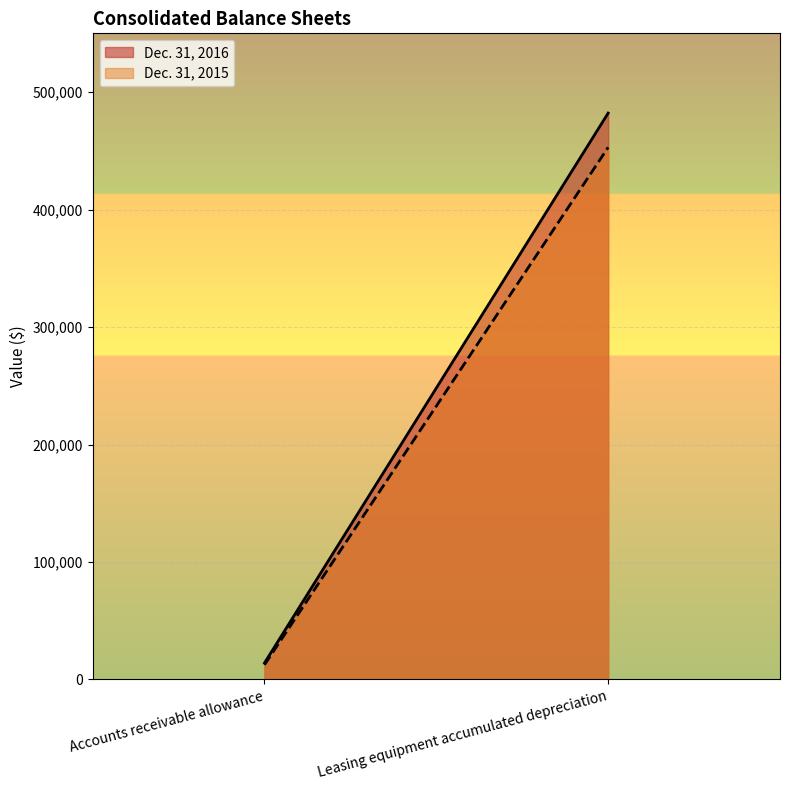

Rank the series at Accounts receivable allowance from highest to lowest value.

Dec. 31, 2016, Dec. 31, 2015